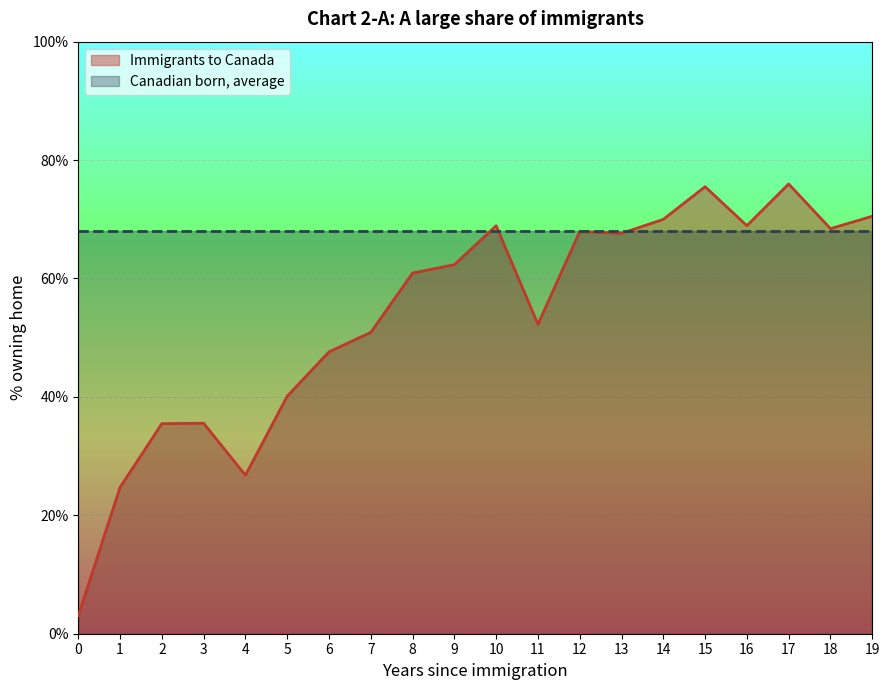

How many interior local valleys (lower than both neighbors) does the data have?

5